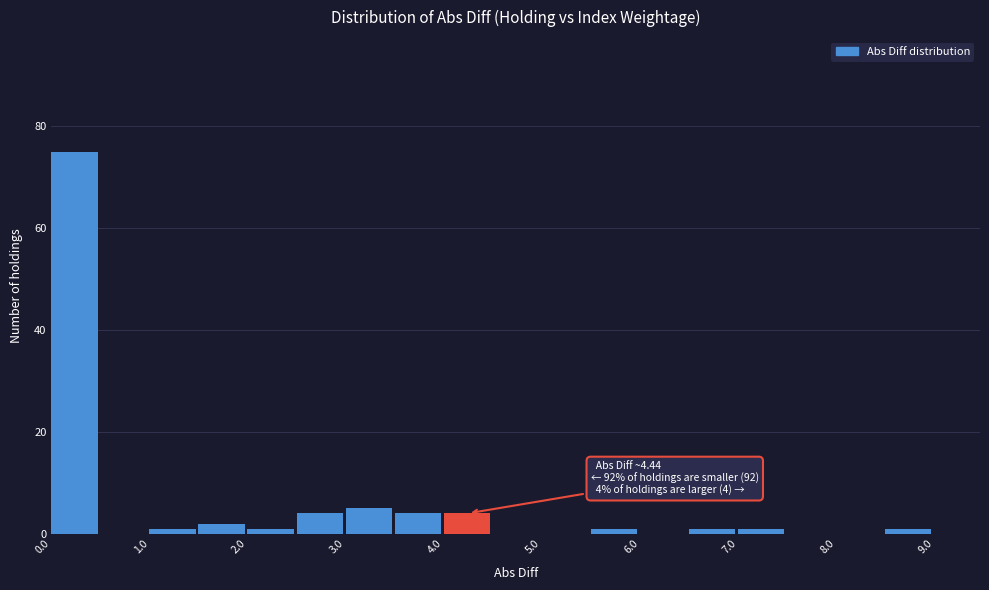

Over which range of the x-axis is the bar tallest?

0.0 to 0.5